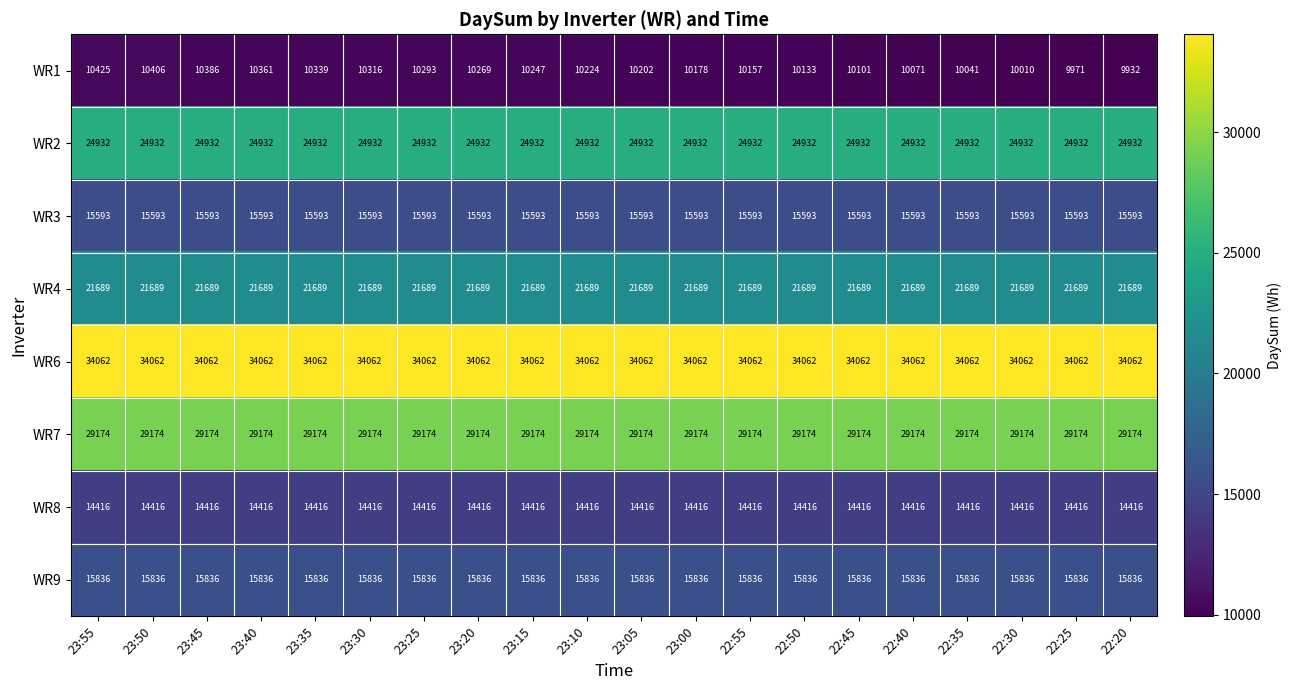

Which series changed the most between 22:35 and 22:30?

WR1